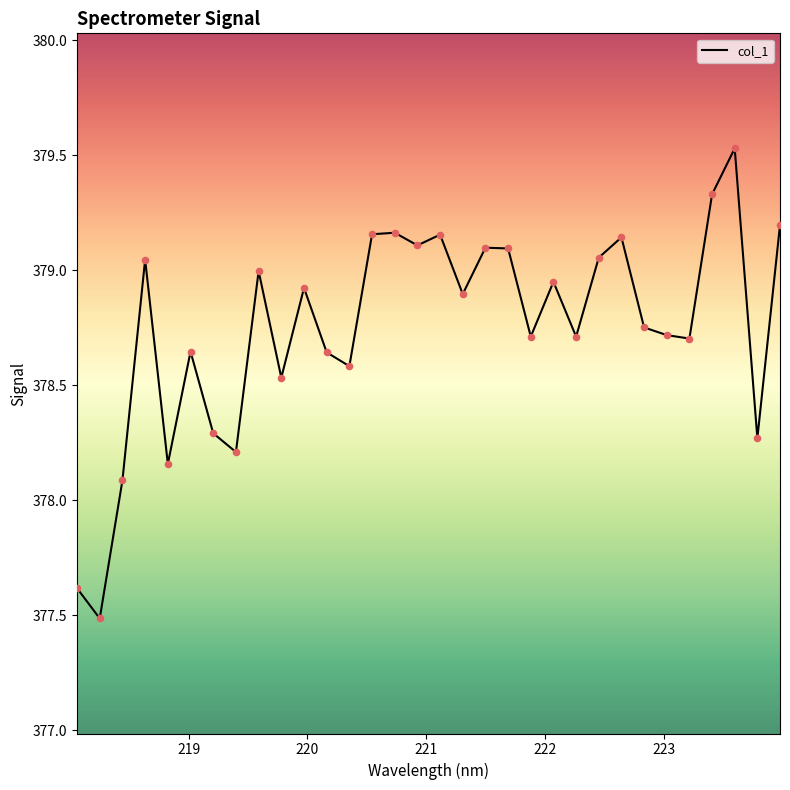

What is the difference between the maximum and minimum values?

2.0